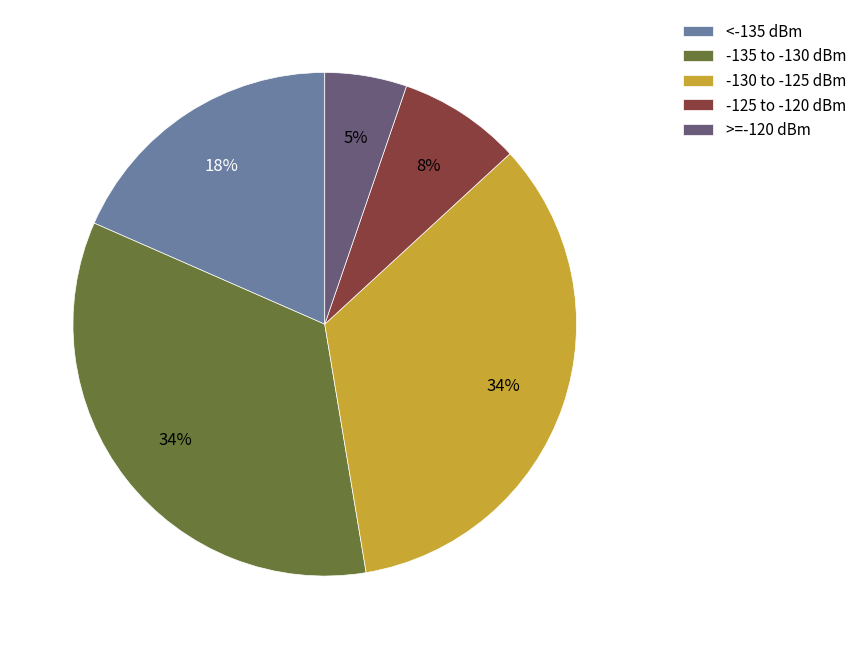

Is <-135 dBm the majority of the pie?

No